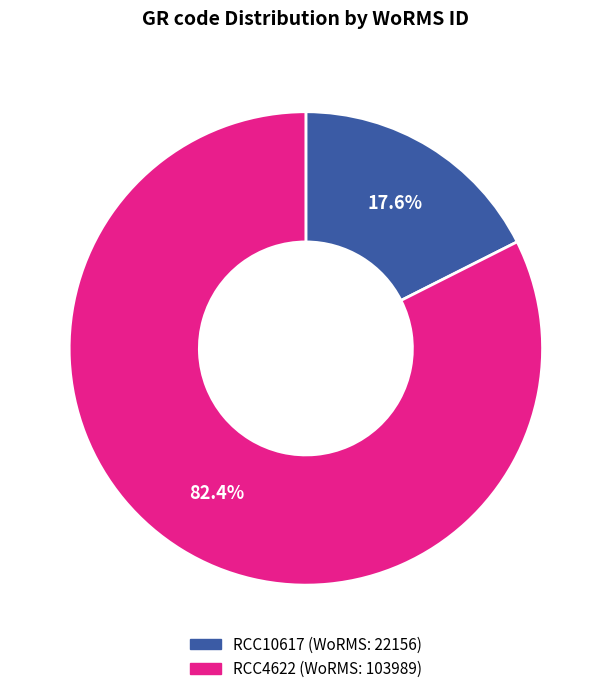

True or false: RCC10617 accounts for 18% of the total.

True